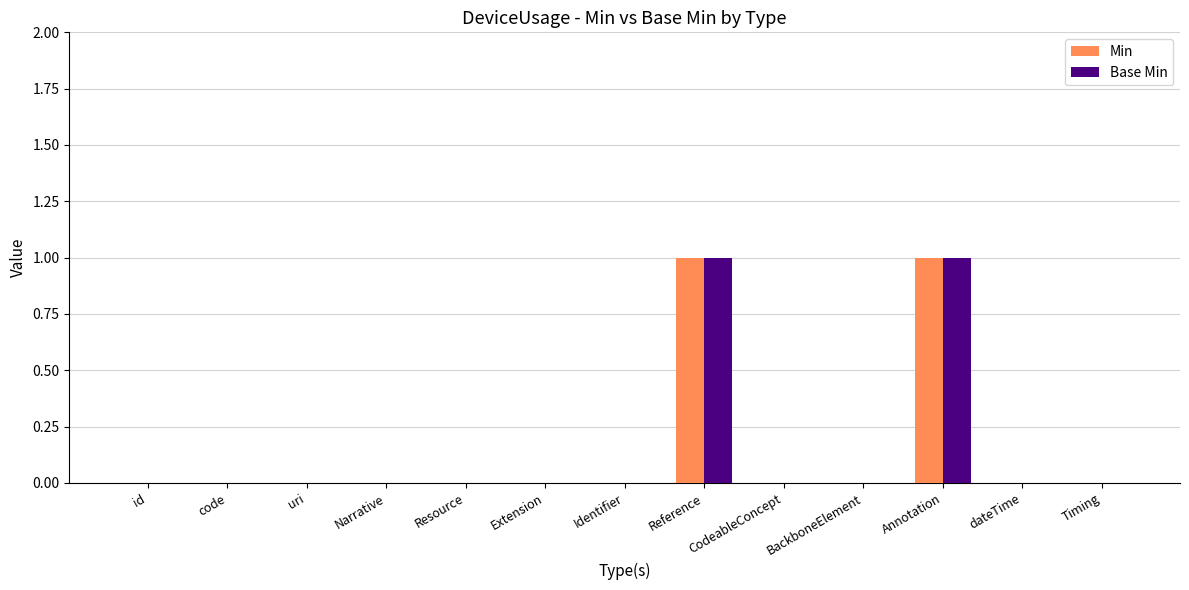

How many data points does each series have?

13